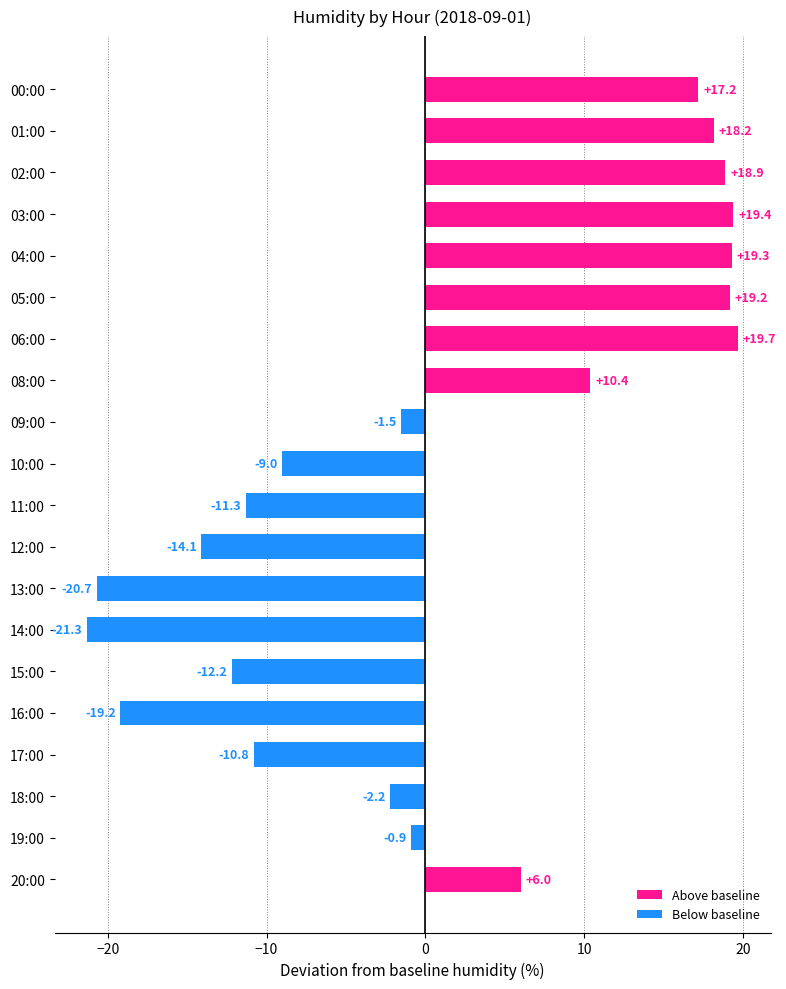

At which label is the value closest to 0?

19:00